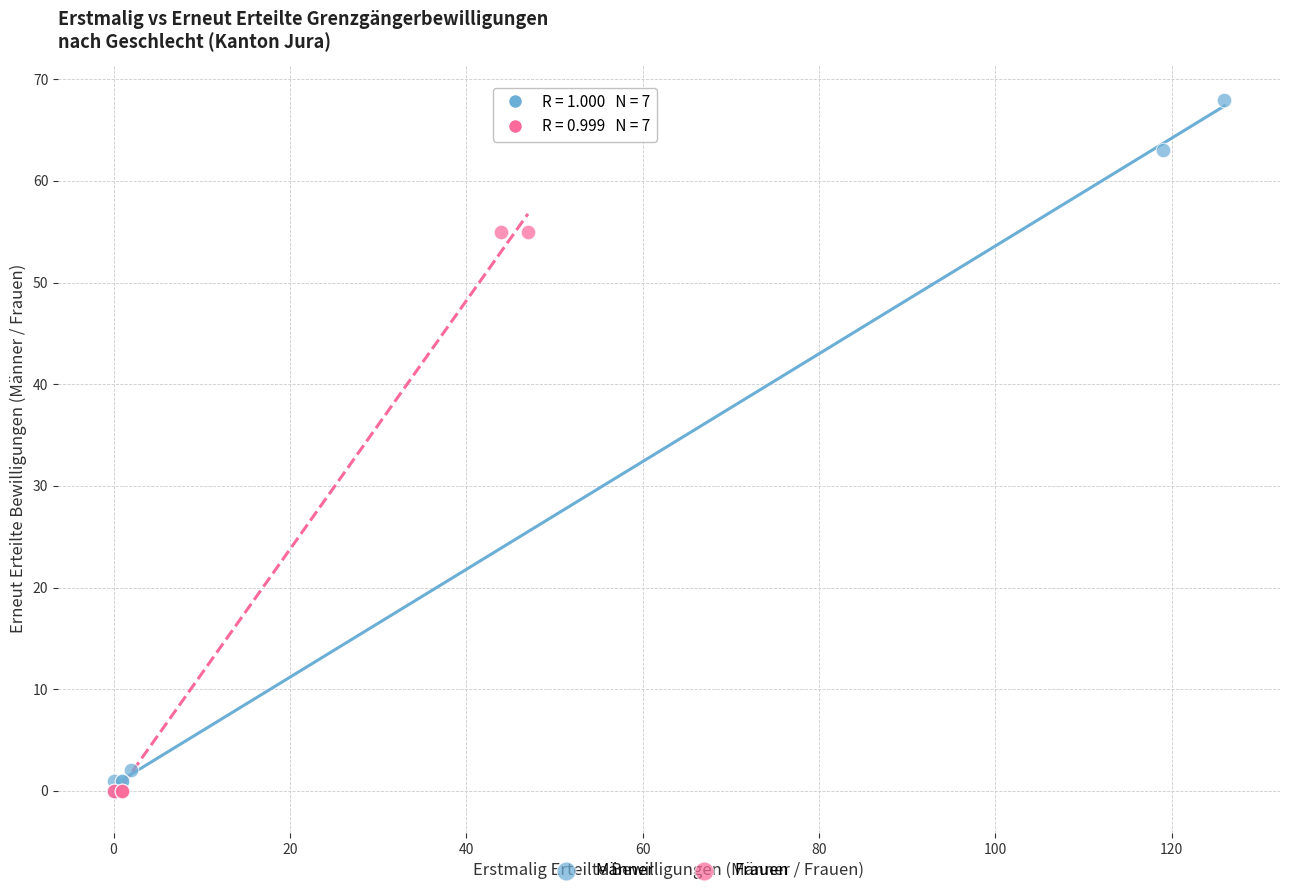

Which series has the largest Y range (max minus min)?

Männer